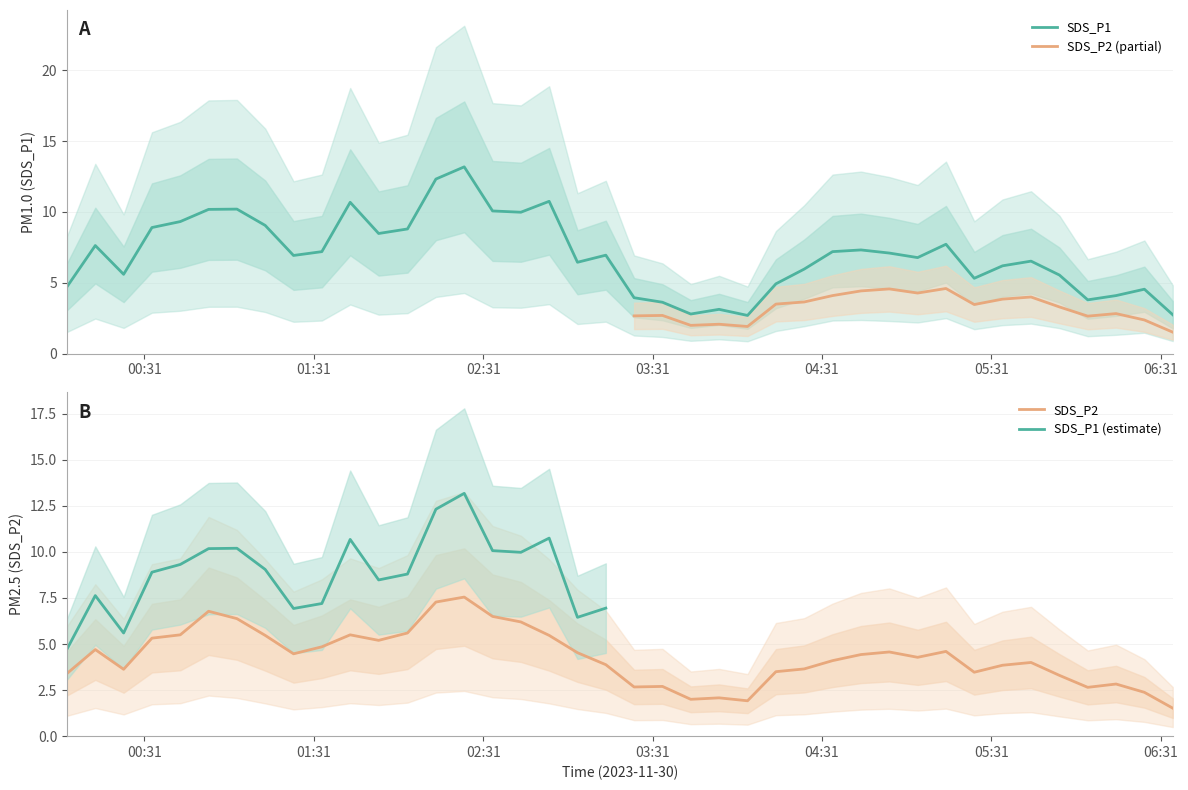

Is the value of SDS_P1 at 2023/11/30 03:24:28 greater than the value of SDS_P2 at 2023/11/30 02:34:20?

No